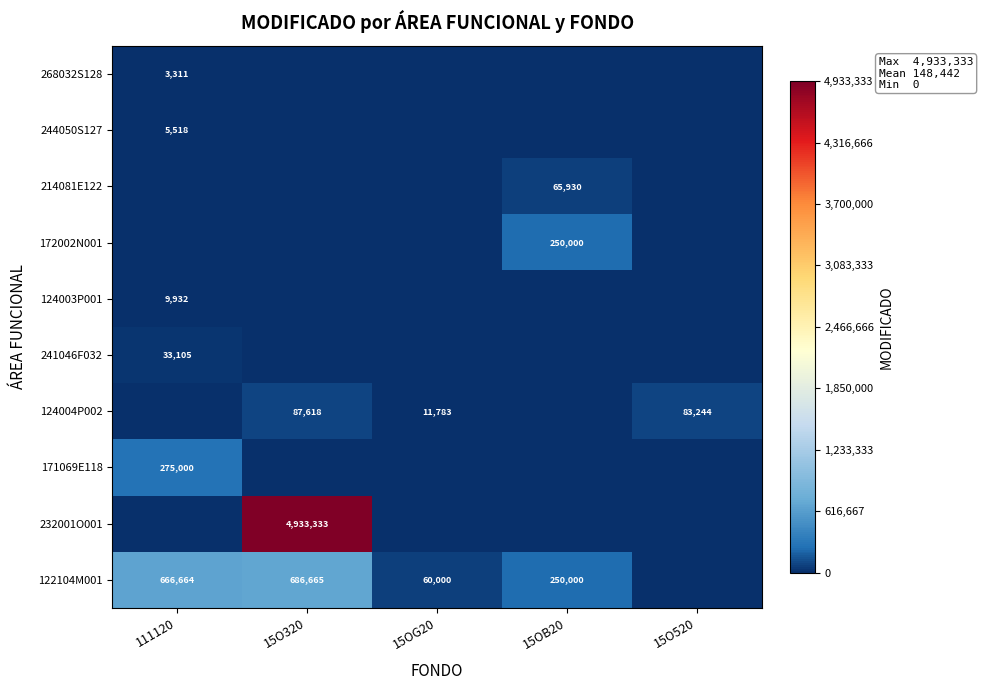

True or false: 244050S127 has a value of 8064 at 111120.

False